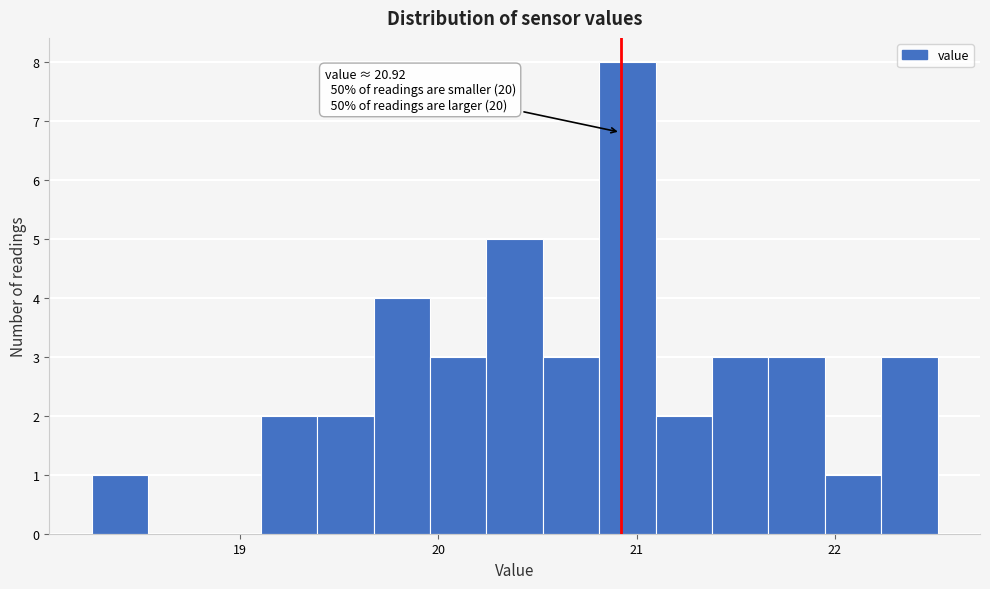

Around what value on the x-axis is the tallest bar? Give the approximate position of its centre, as read against the axis.

21.0